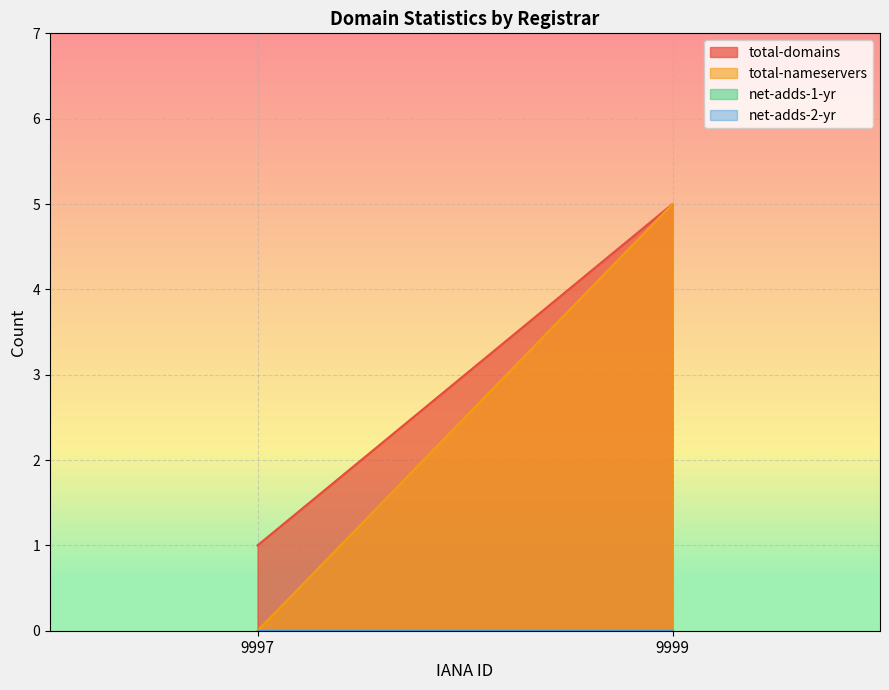

Reading left to right, what are all the values shown in this chart?

total-domains: 1	5
total-nameservers: 0	5
net-adds-1-yr: 0	0
net-adds-2-yr: 0	0